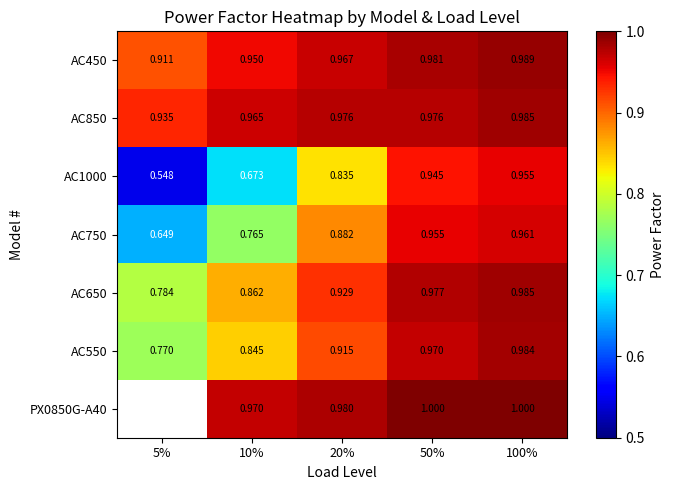

At how many categories does at least one series exceed 0?

5